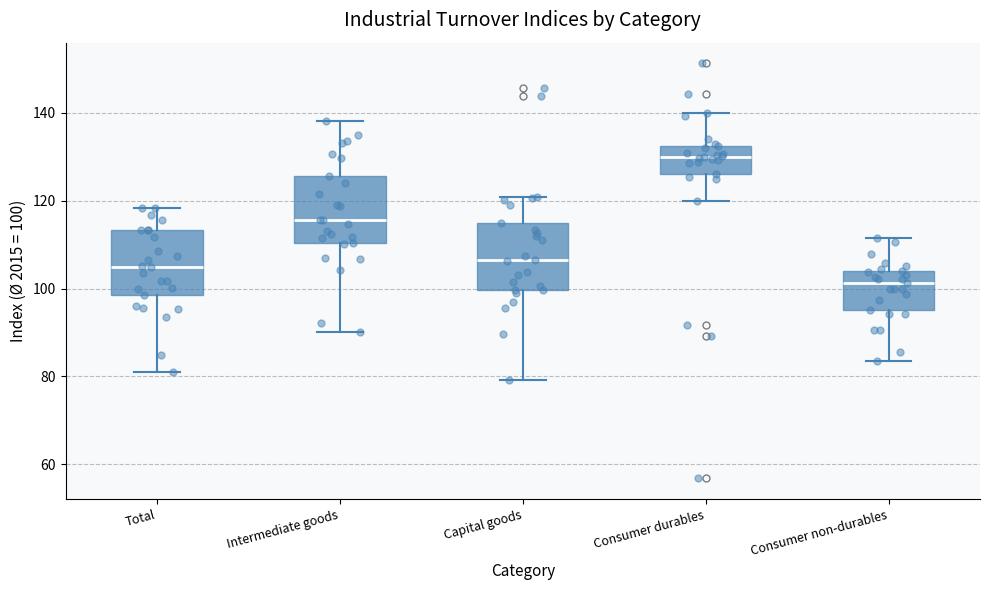

Where does the median line of the box for Intermediate goods sit on the y-axis? The values are not printed on the chart, so give them approximately, as read against the axis.

116